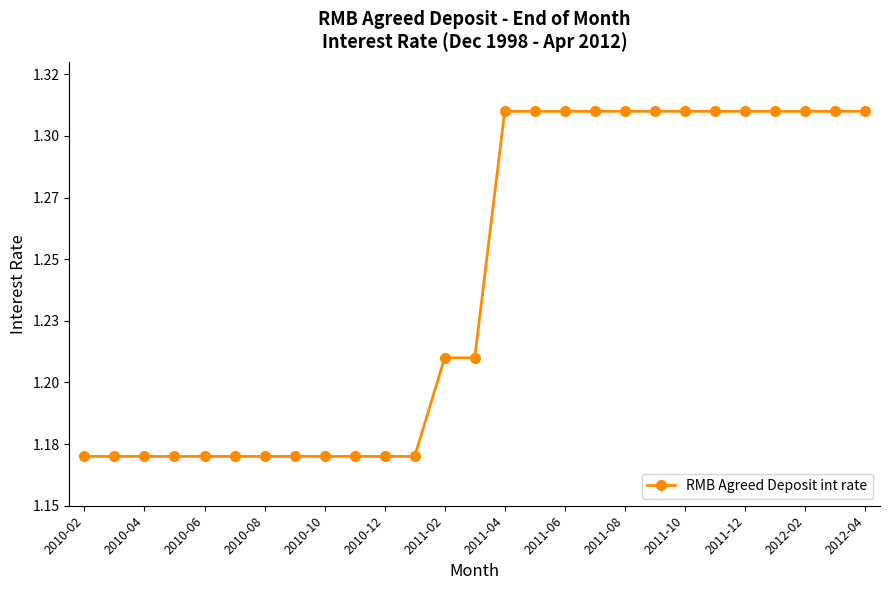

How many values are between 1 and 2?

27